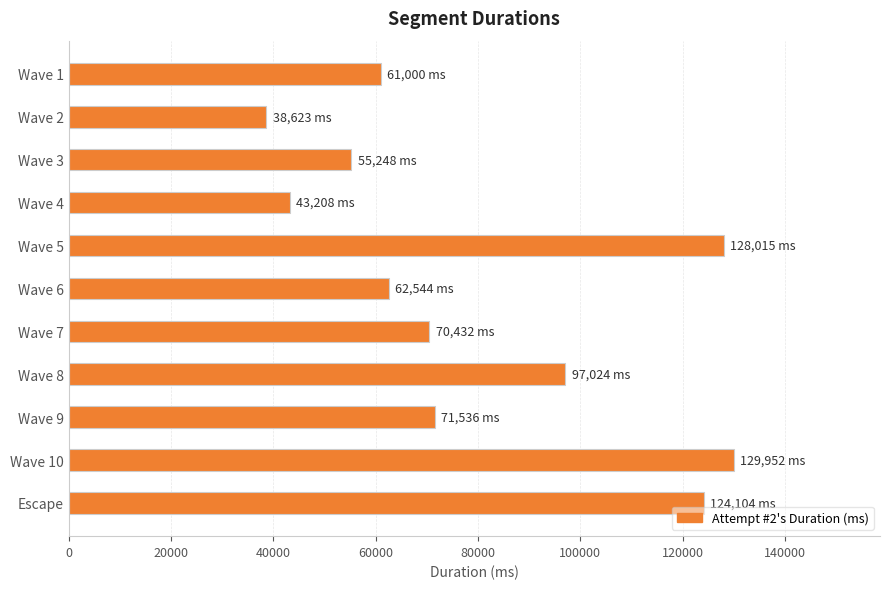

The value at Wave 1 is 98393. True or false?

False